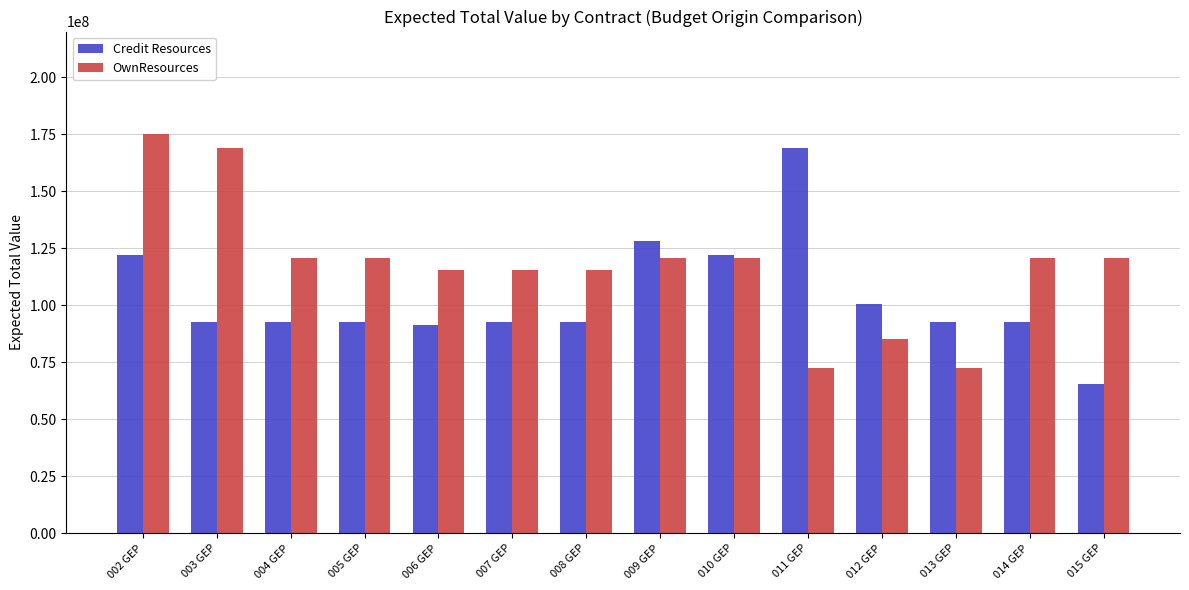

What is the greatest value displayed?

174900000